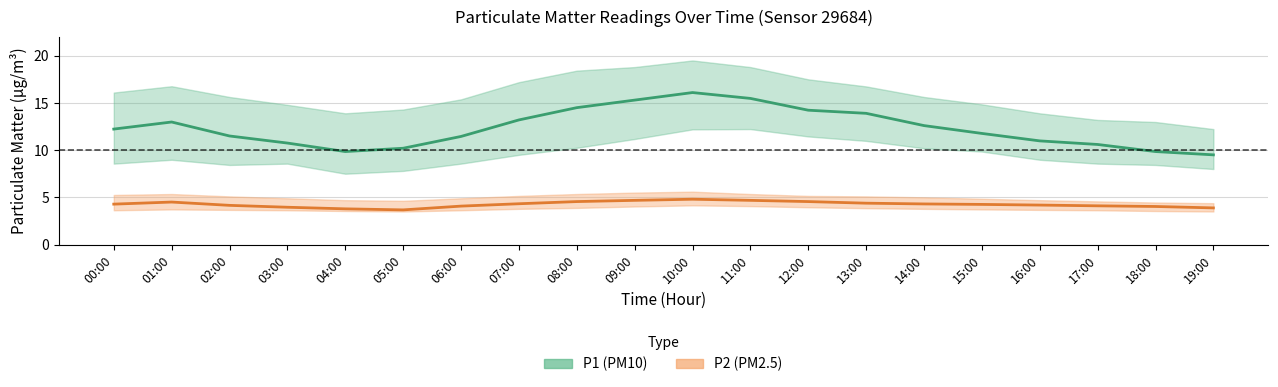

What is the minimum value shown in the chart?

3.7